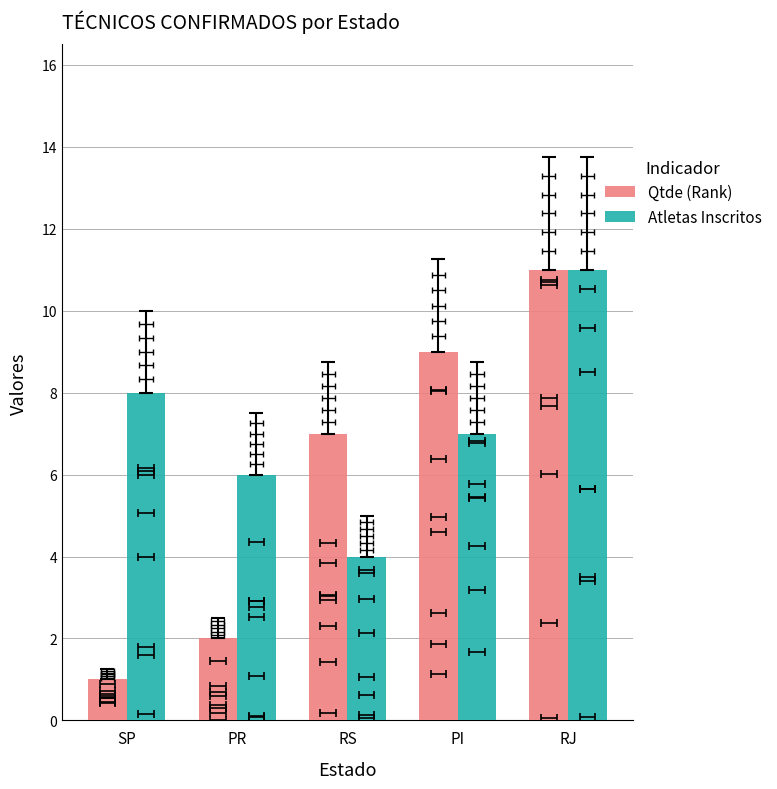

What is the smallest value displayed?

1